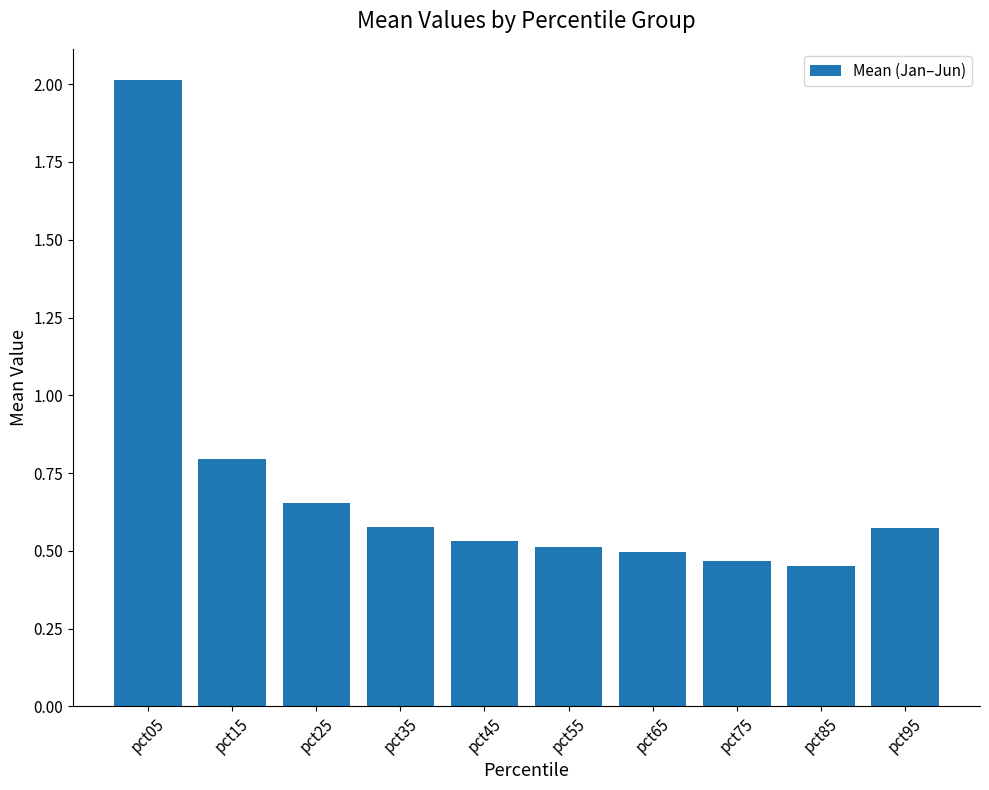

Where is the data nearest to the value 1?

pct15